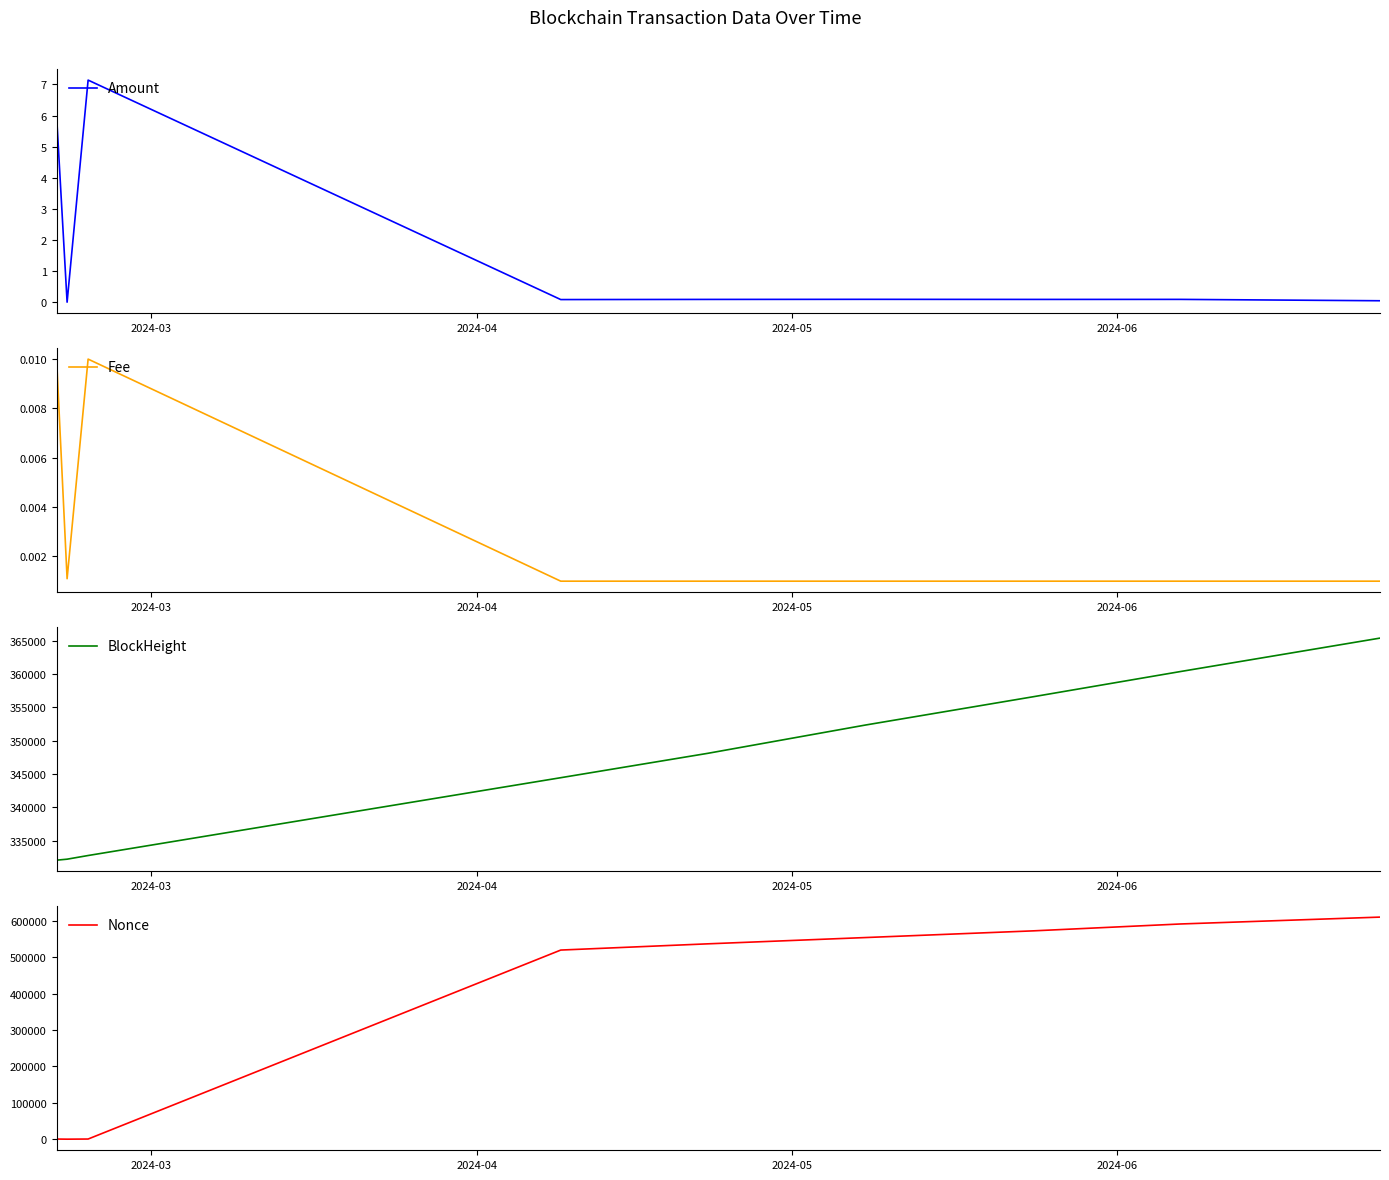

Where do BlockHeight and Nonce first cross each other?

2024-05 and 2024-06